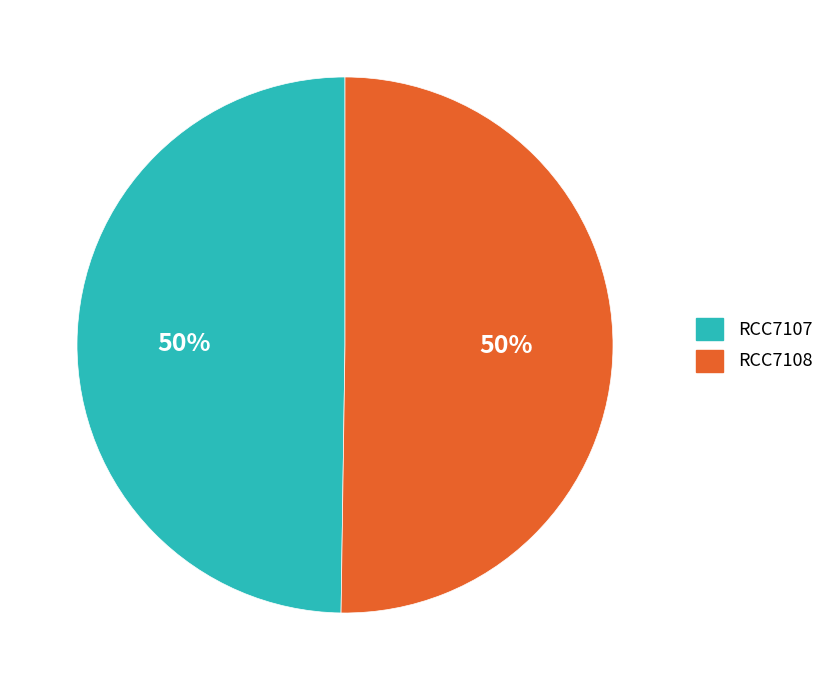

To the nearest percent, what percentage of the pie is RCC7108?

50%